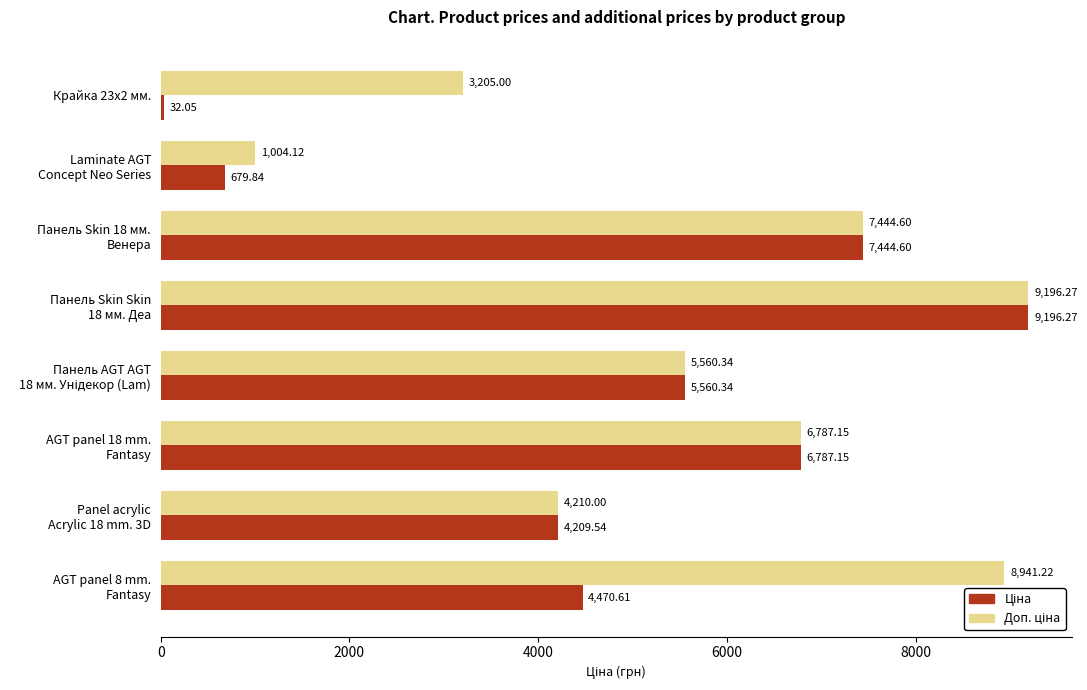

How many data points does each series have?

8